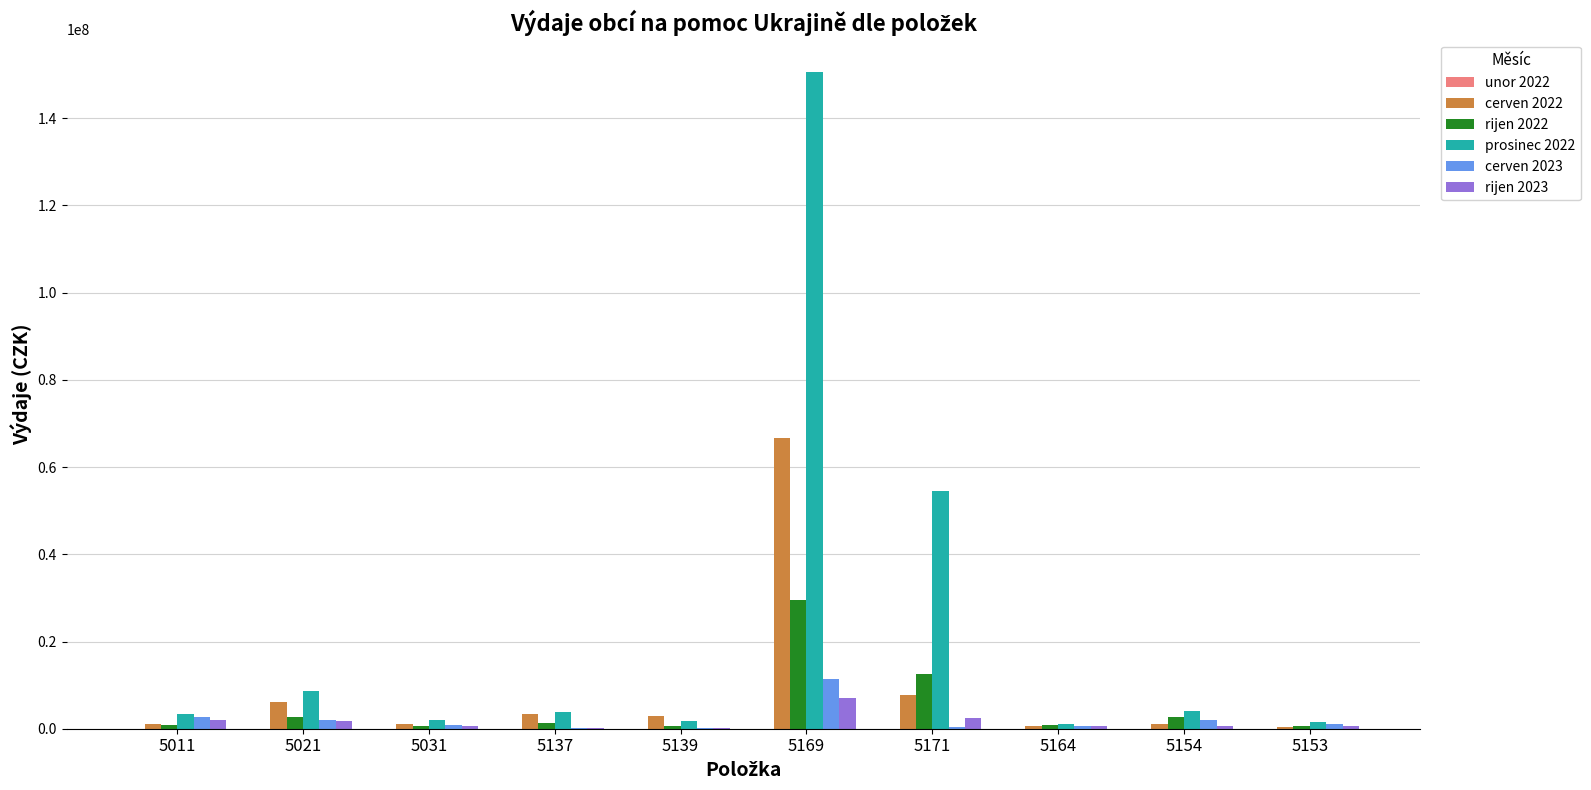

Does the chart contain stacked bars?

No